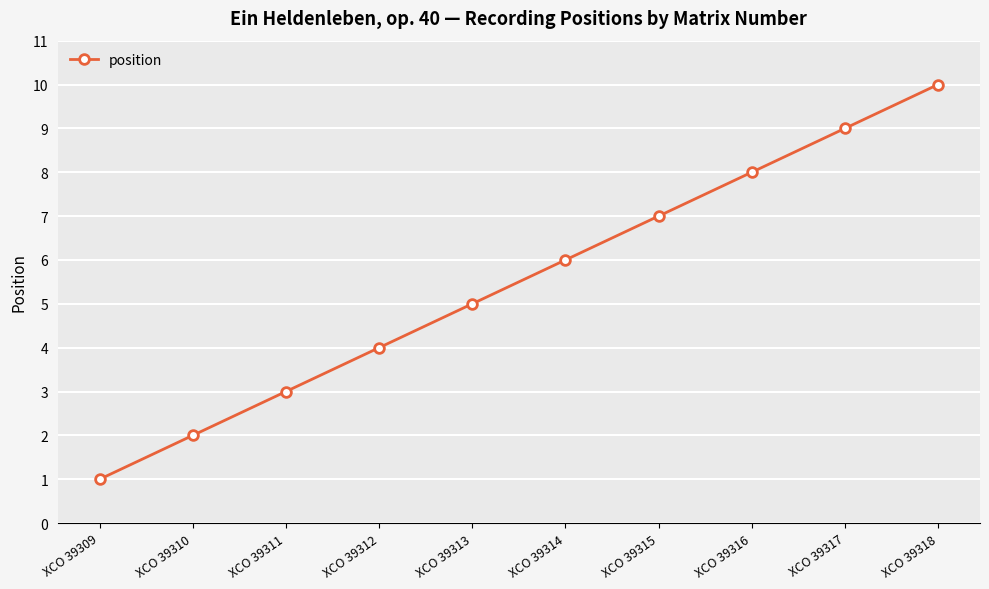

What is the value of the 3rd point from the left?

3